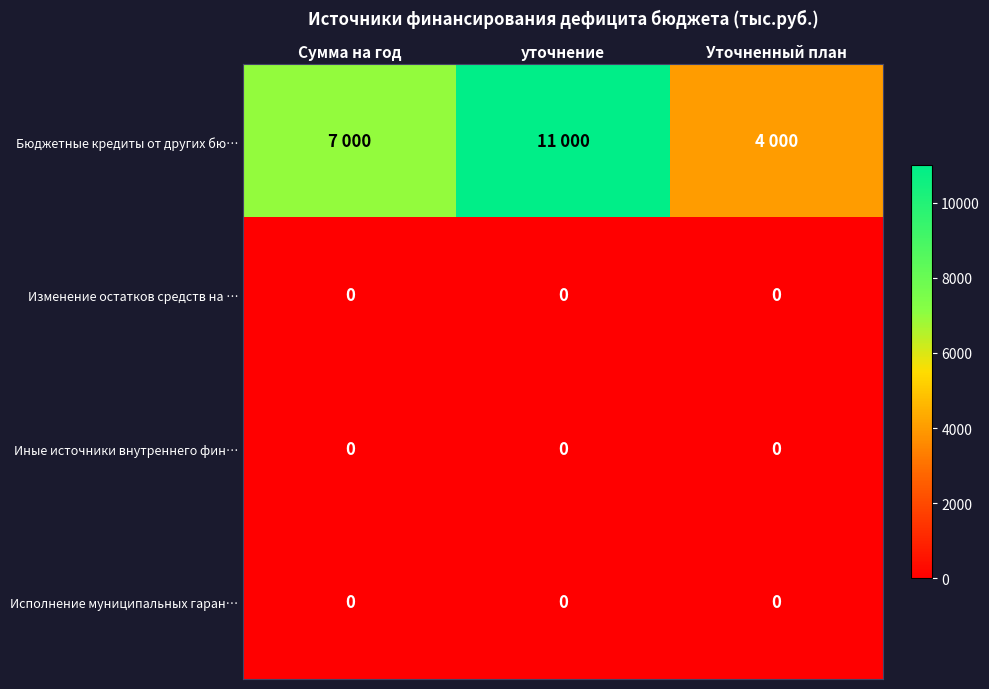

How many data points does each series have?

3